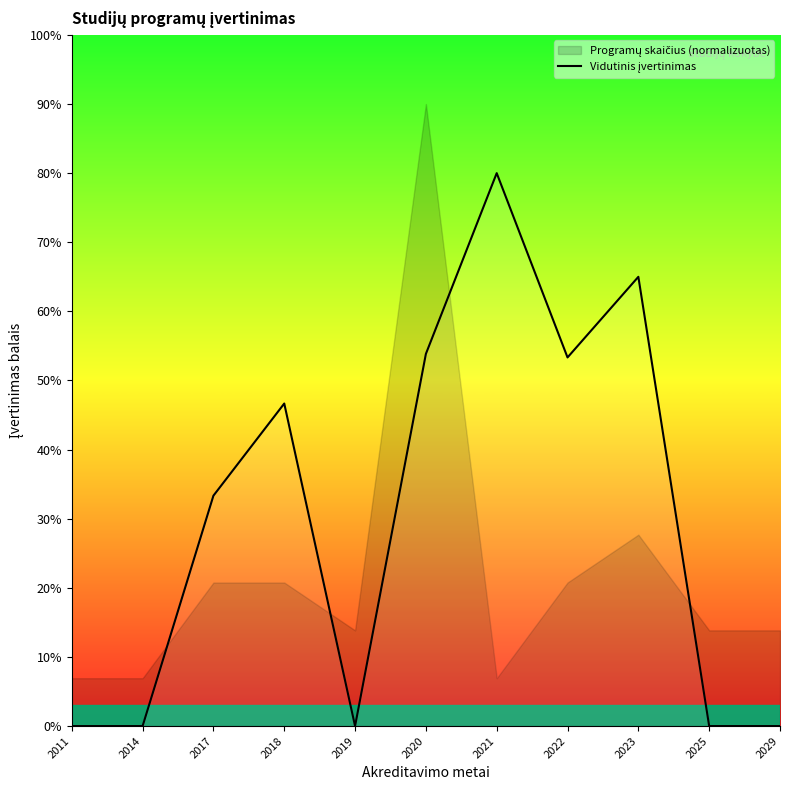

Reading left to right, list all the values displayed in this chart.

2011=0.0	2014=0.0	2017=1.7	2018=2.3	2019=0.0	2020=2.7	2021=4.0	2022=2.7	2023=3.2	2025=0.0	2029=0.0